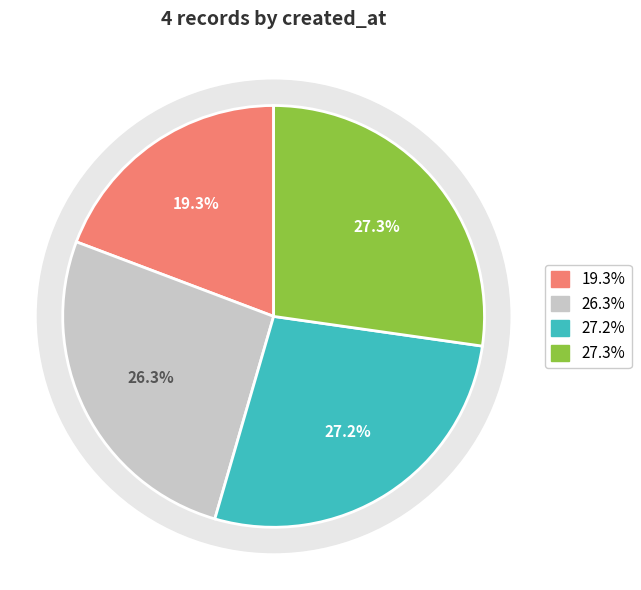

Count the number of slices in the pie.

4